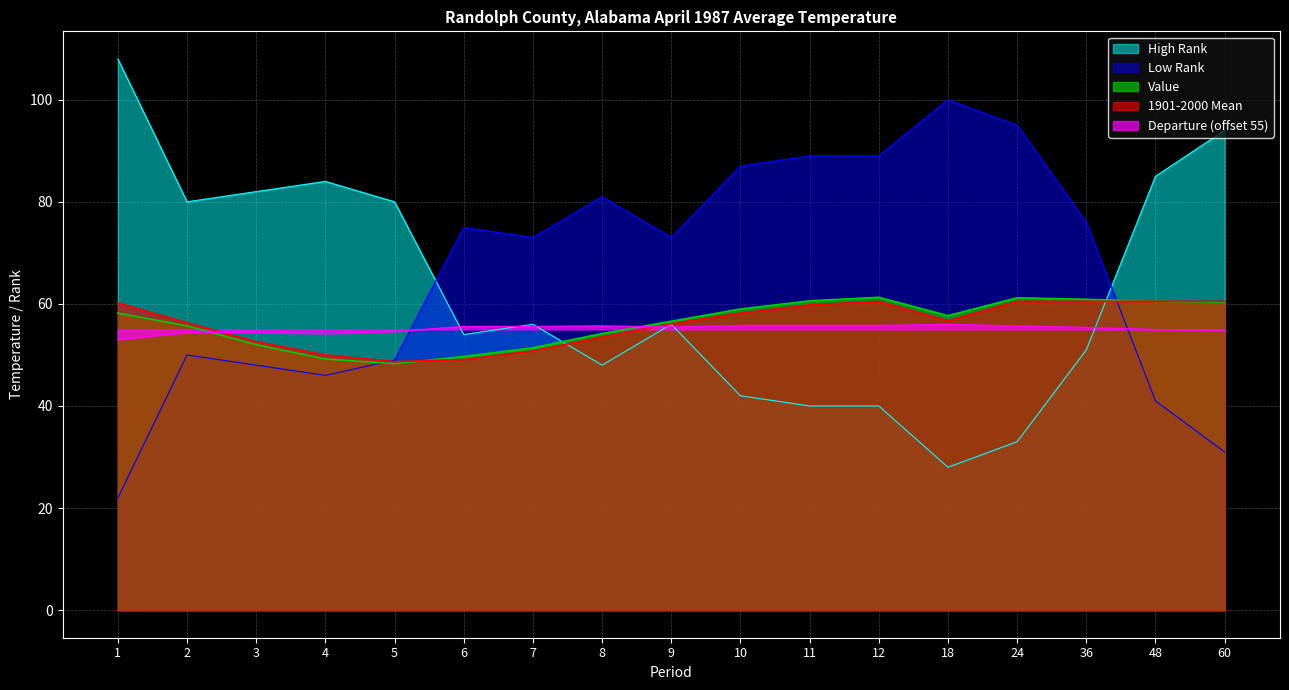

How many interior local valleys does the Low Rank series have?

3